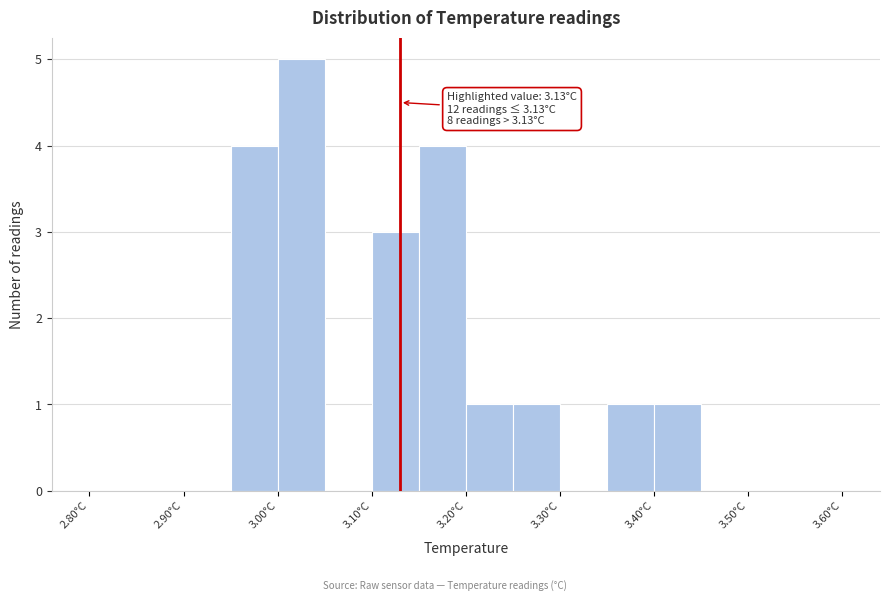

Over which range of the x-axis is the bar tallest?

3.00 to 3.05